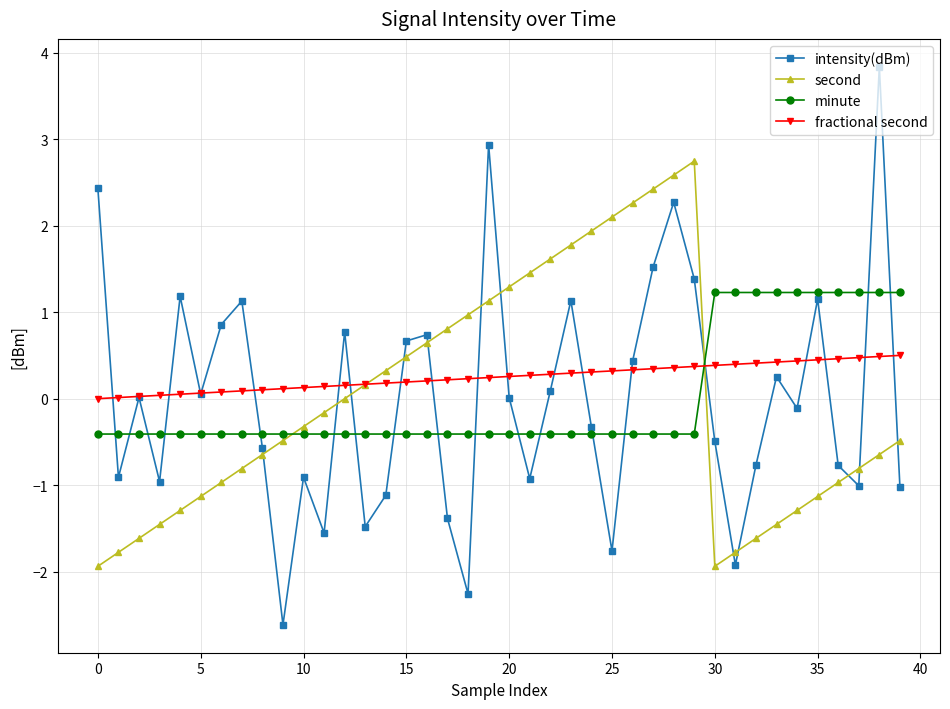

At how many categories does at least one series exceed -1?

40